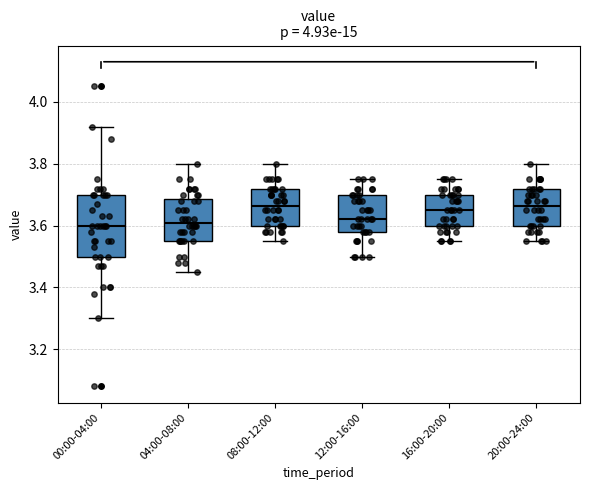

Reading left to right, transcribe this box plot: for each box, give where its median line is, the range the box spans, and where its two whiskers end, as read against the y-axis. The values are not printed on the chart, so give them approximately, as read against the axis.

00:00-04:00: median 3.60, box 3.50 to 3.70, whiskers 3.30 to 3.92
04:00-08:00: median 3.62, box 3.56 to 3.68, whiskers 3.46 to 3.80
08:00-12:00: median 3.66, box 3.60 to 3.72, whiskers 3.56 to 3.80
12:00-16:00: median 3.62, box 3.58 to 3.70, whiskers 3.50 to 3.76
16:00-20:00: median 3.66, box 3.60 to 3.70, whiskers 3.56 to 3.76
20:00-24:00: median 3.66, box 3.60 to 3.72, whiskers 3.56 to 3.80